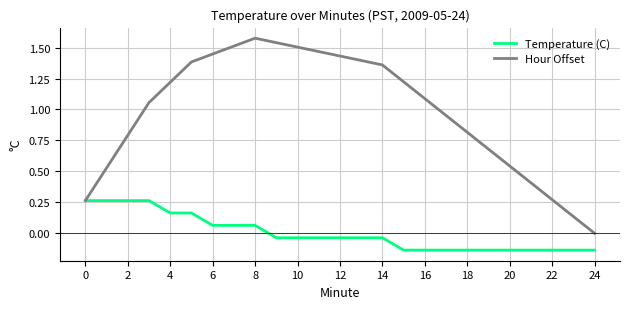

Which series has the widest spread of values?

Hour Offset